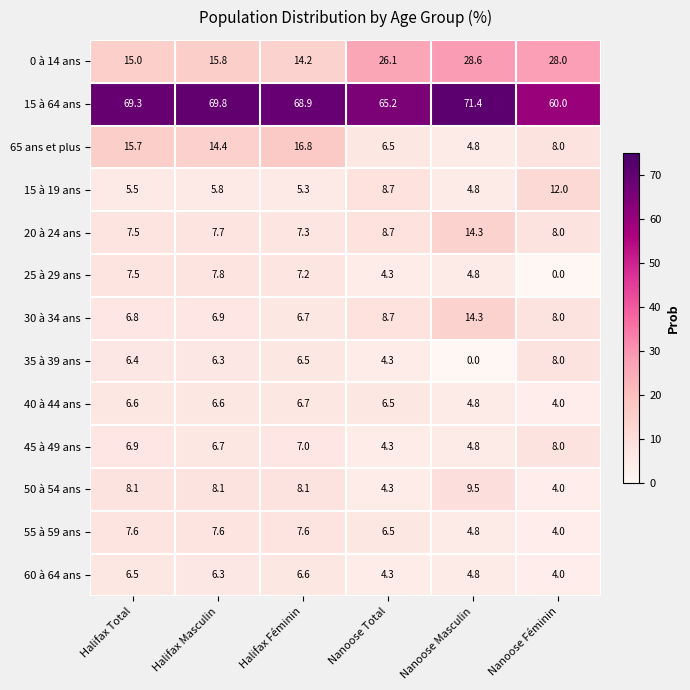

At which label is 15 à 64 ans closest to 65?

Nanoose Total